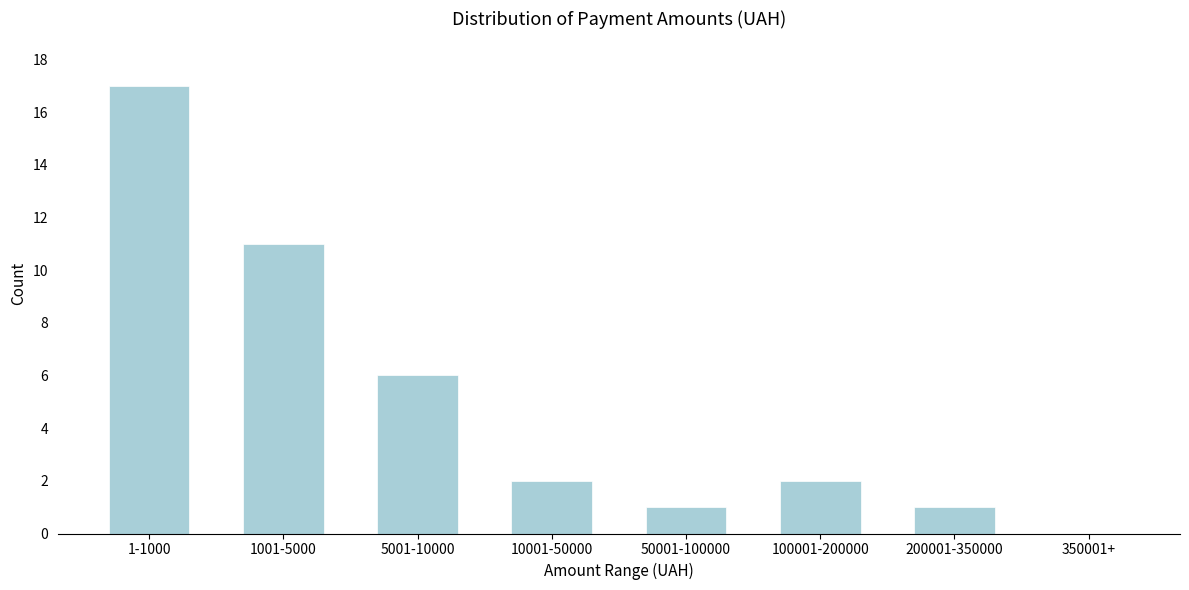

Reading left to right, extract all data points from this chart.

1-1000=17	1001-5000=11	5001-10000=6	10001-50000=2	50001-100000=1	100001-200000=2	200001-350000=1	350001+=0